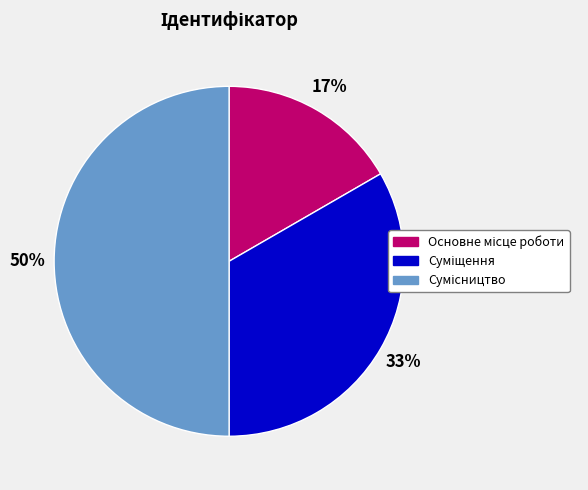

To the nearest percent, what is the difference between the largest and smallest slice percentages?

33%